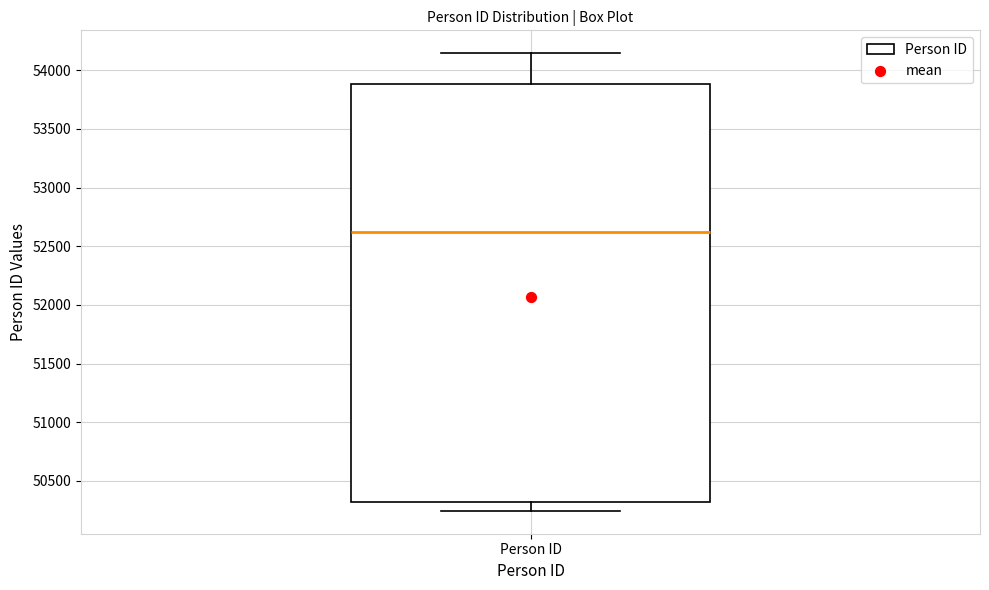

Transcribe this box plot: give where the median line is, the range the box spans, and where the two whiskers end, as read against the y-axis. The values are not printed on the chart, so give them approximately, as read against the axis.

median 52600, box 50300 to 53900, whiskers 50250 to 54150